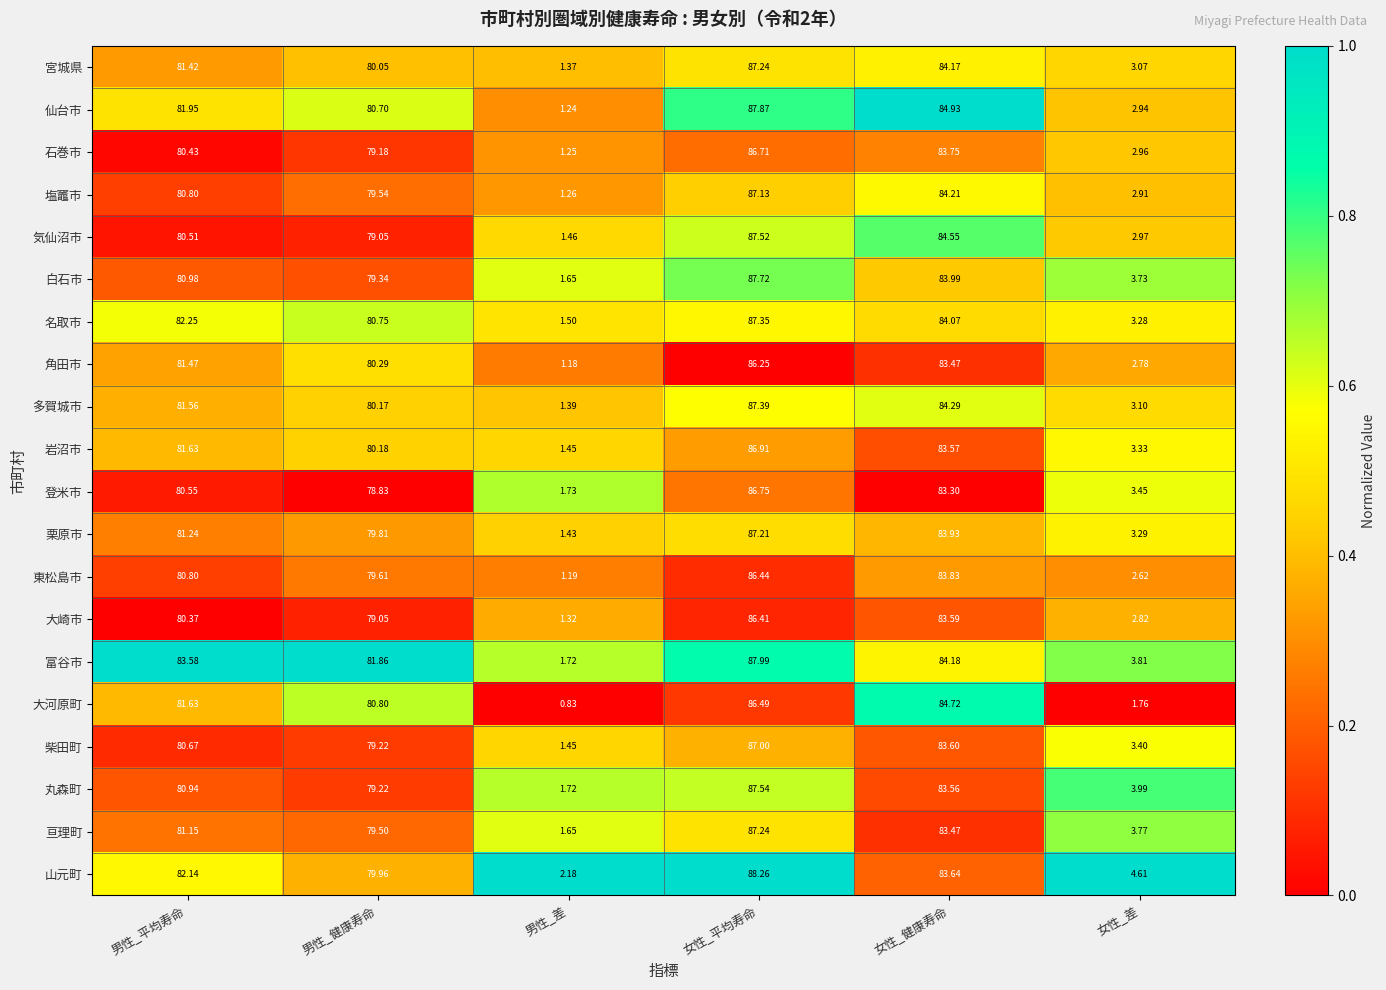

Where does the 柴田町 series first go above 80?

男性_平均寿命